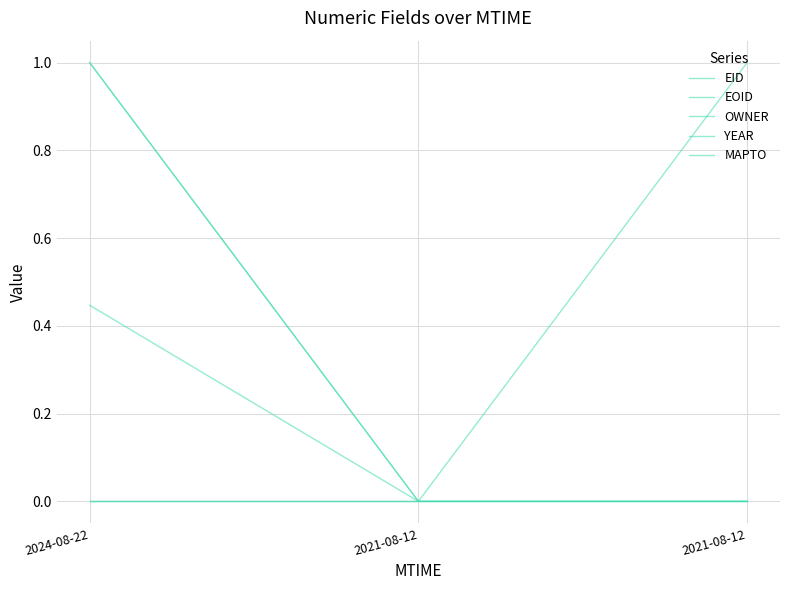

Is this an area chart (filled region under the line)?

No